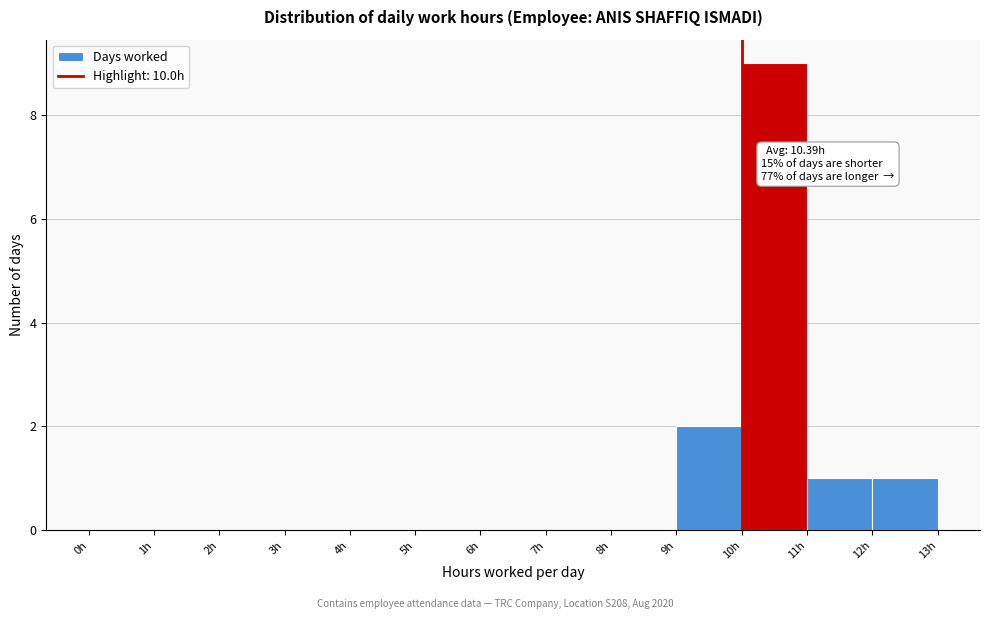

Which range on the x-axis has the tallest bar?

10 to 11